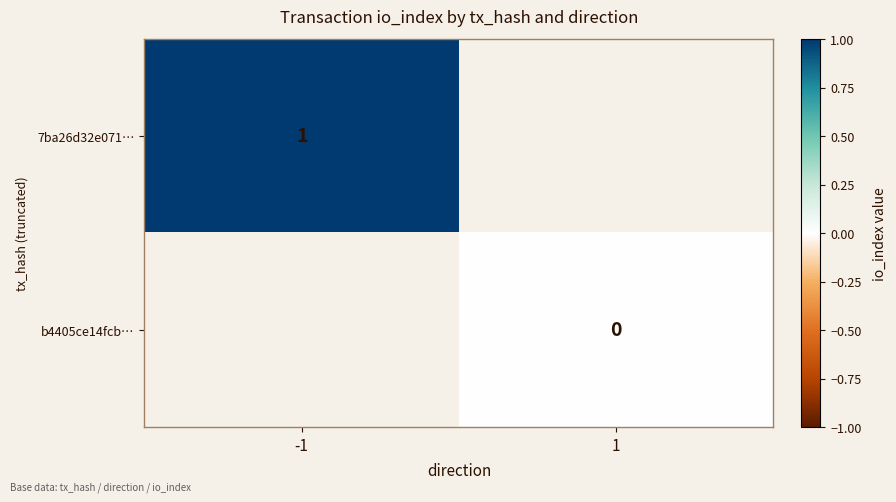

True or false: 7ba26d32e071… has a value of 1 at -1.

True